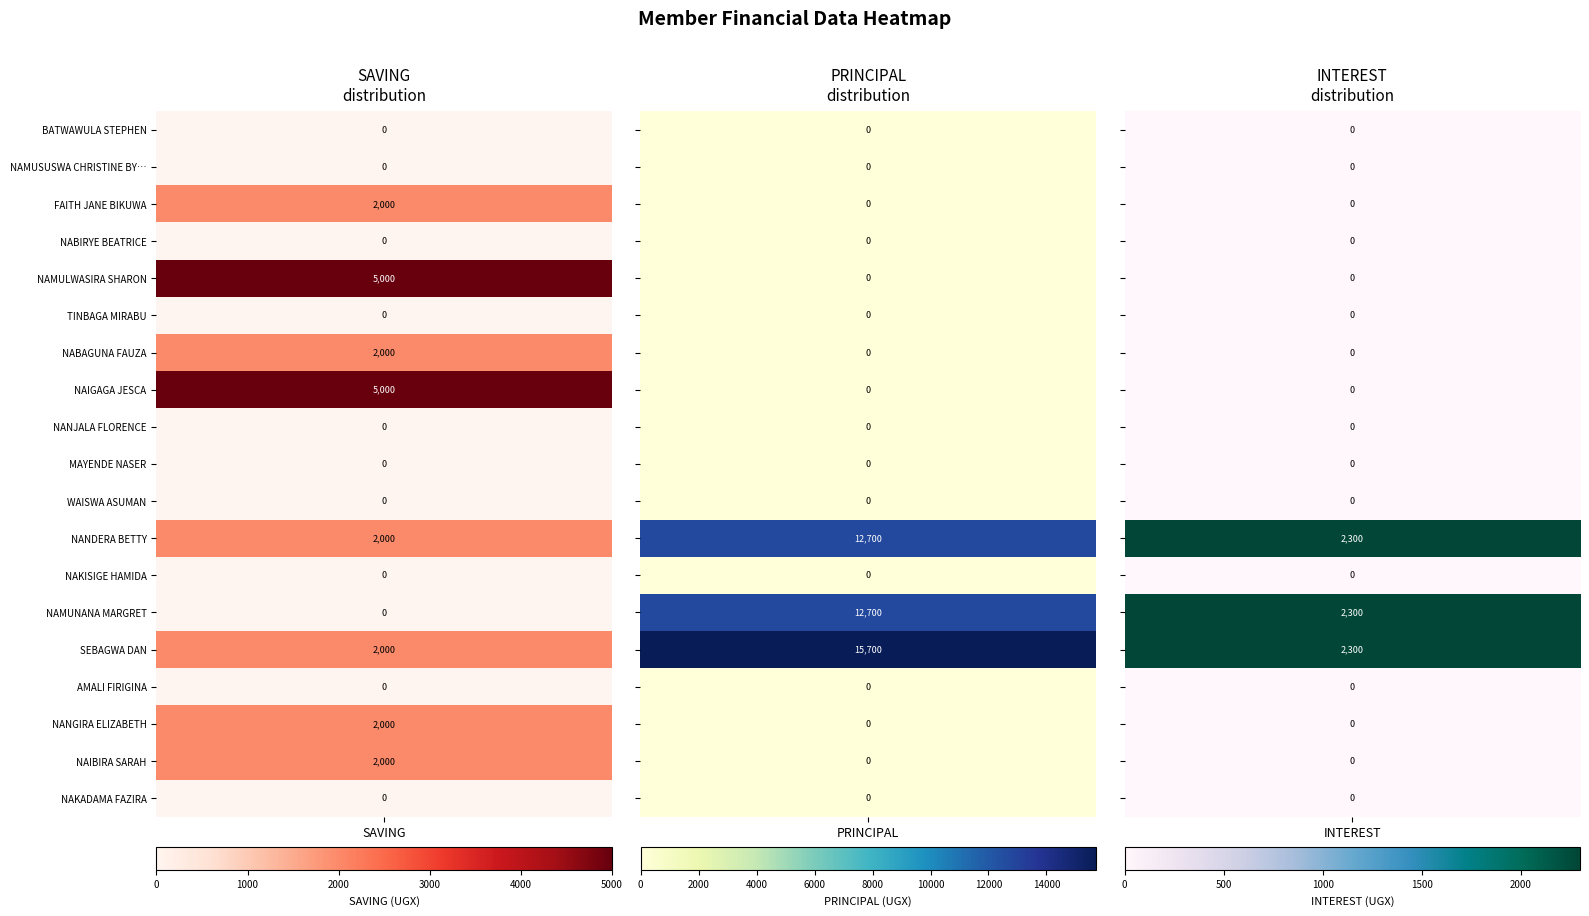

Rank the series by their maximum value, from lowest to highest.

BATWAWULA STEPHEN, NAMUSUSWA CHRISTINE BYOBONA, NABIRYE BEATRICE, TINBAGA MIRABU, NANJALA FLORENCE, MAYENDE NASER, WAISWA ASUMAN, NAKISIGE HAMIDA, AMALI FIRIGINA, NAKADAMA FAZIRA, FAITH JANE BIKUWA, NABAGUNA FAUZA, NANGIRA ELIZABETH, NAIBIRA SARAH, NAMULWASIRA SHARON, NAIGAGA JESCA, NANDERA BETTY, NAMUNANA MARGRET, SEBAGWA DAN